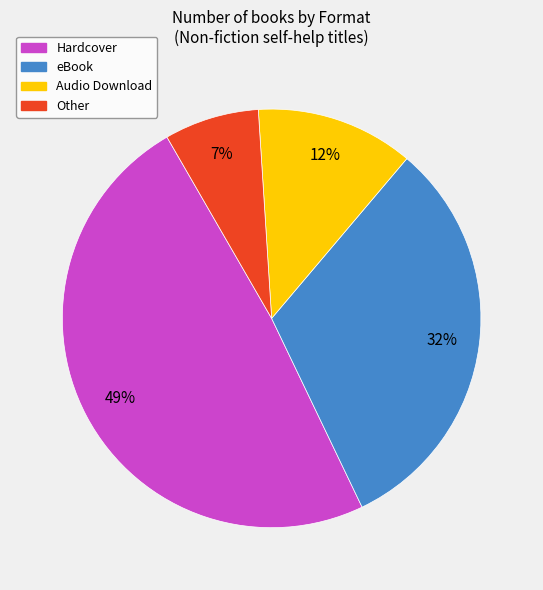

Rank the categories by value from lowest to highest.

Other, Audio Download, eBook, Hardcover